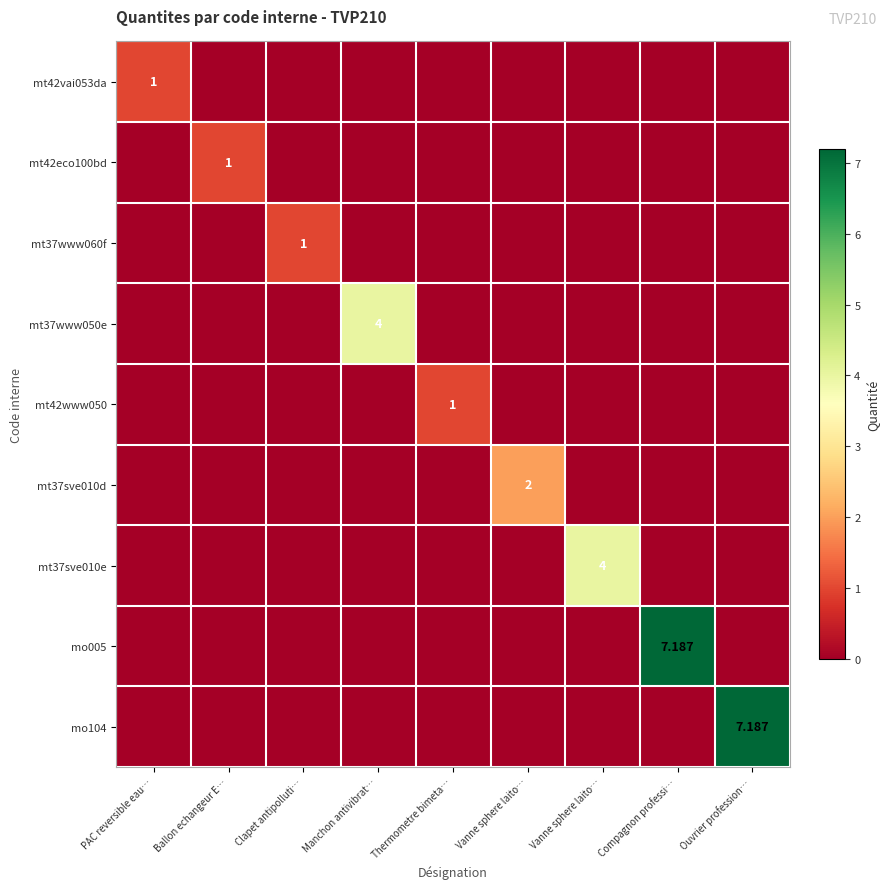

At how many categories does at least one series exceed 6?

2